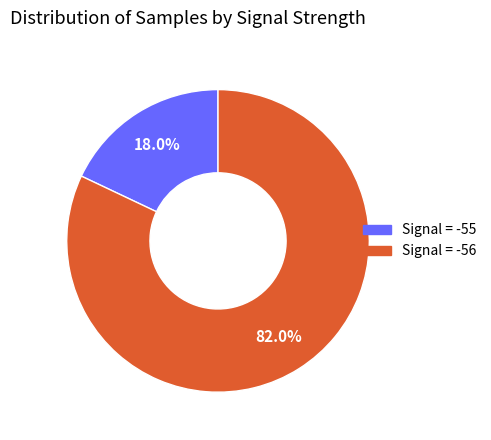

How many segments does this pie chart have?

2